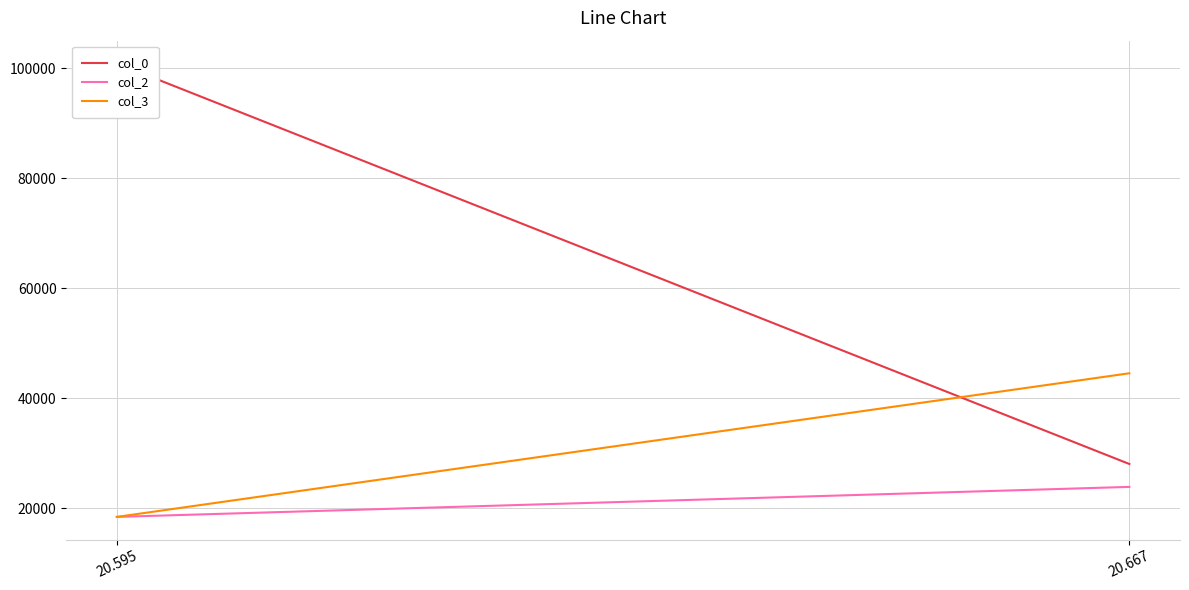

Between 20.595 and 20.667, which series saw the biggest shift?

col_0